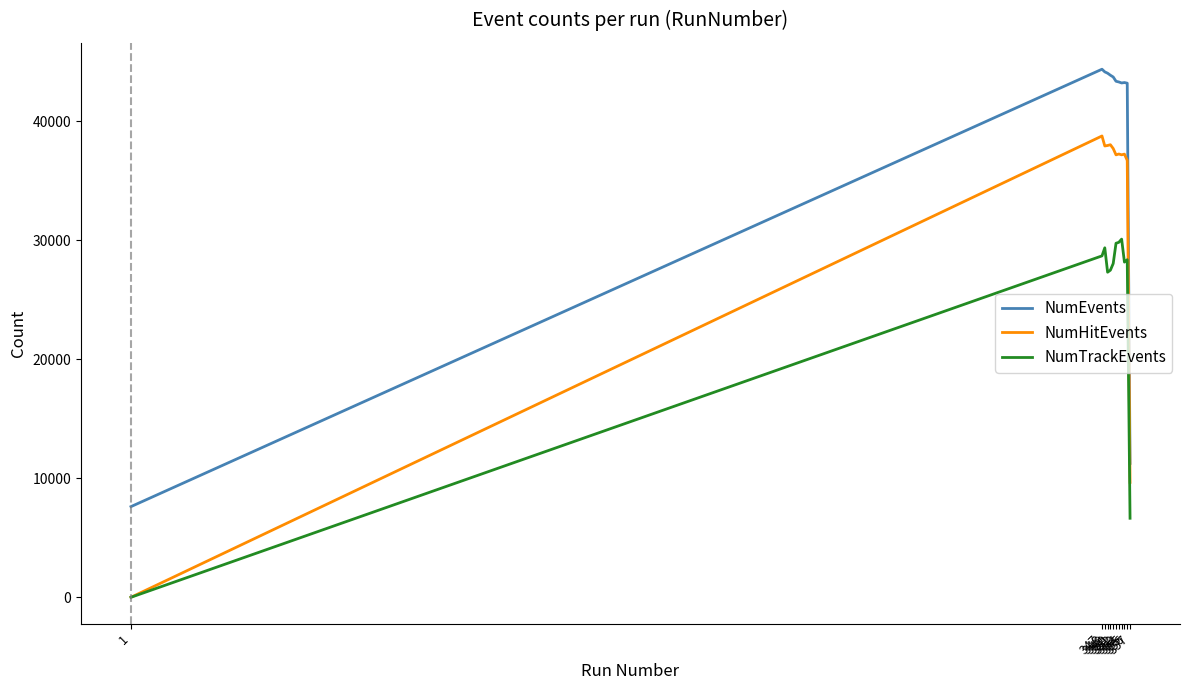

What is the highest value of the NumTrackEvents series?

30080